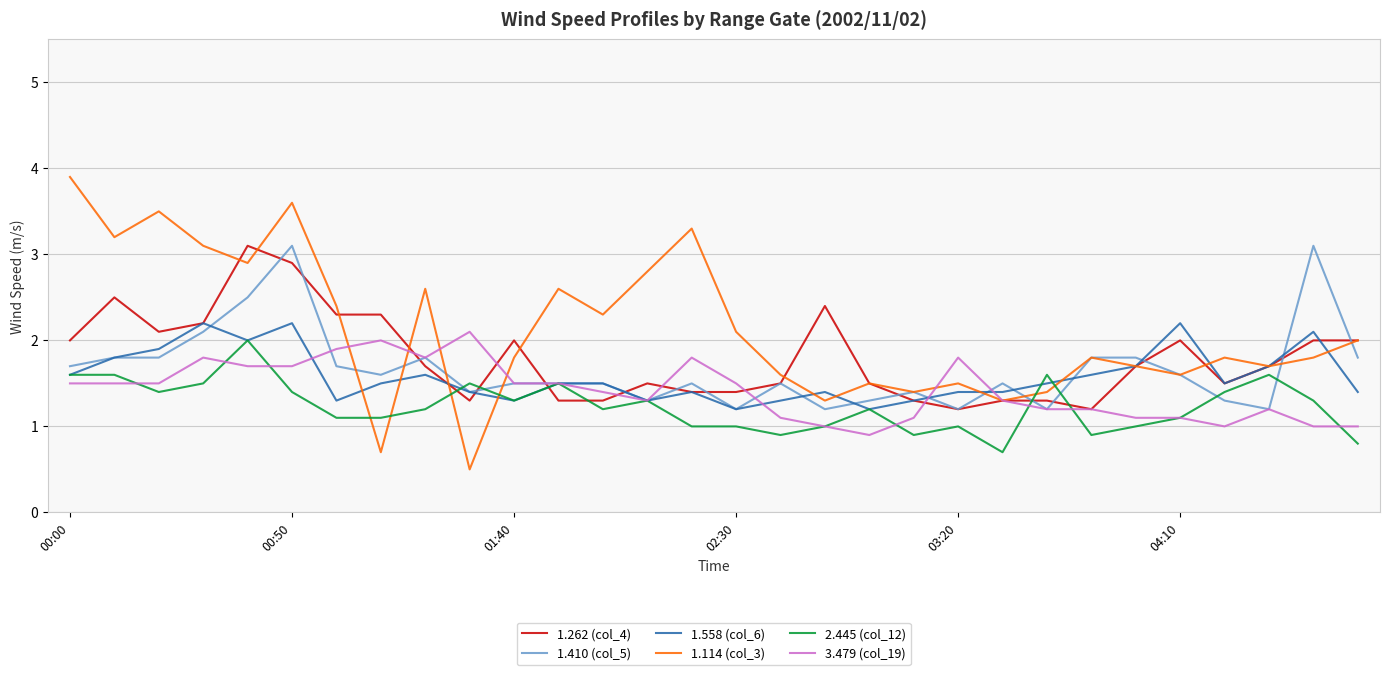

What is the smallest value displayed?

0.5